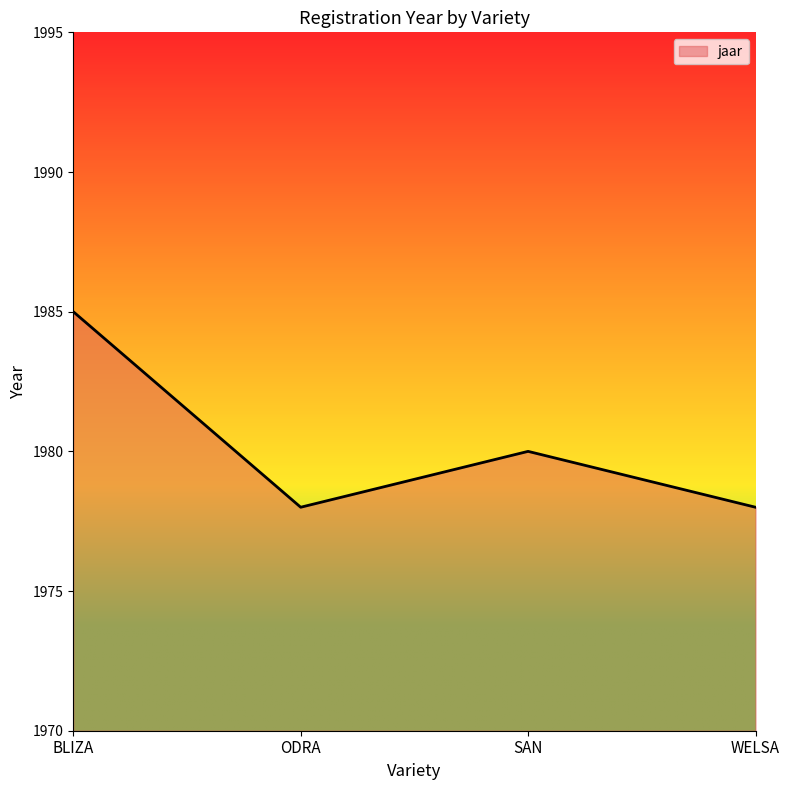

Where does the data first go above 1980?

BLIZA